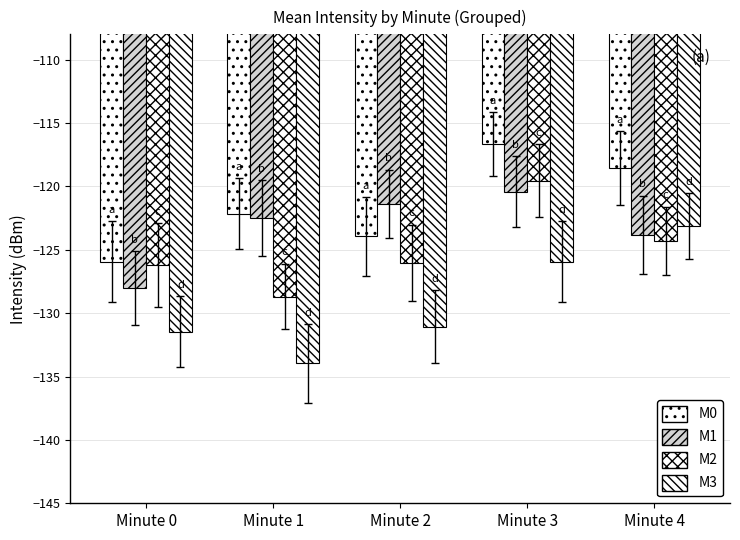

Rank the series at Minute 0 from highest to lowest value.

M0, M2, M1, M3